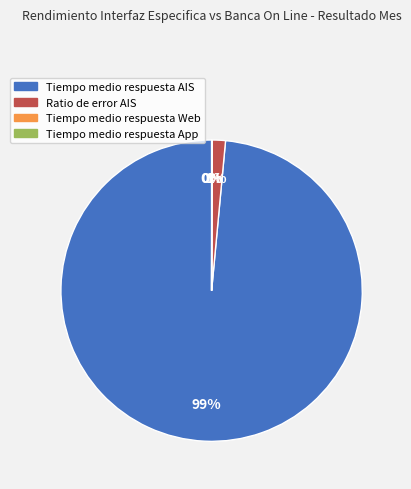

Which category has the biggest portion of the pie?

Tiempo medio respuesta AIS